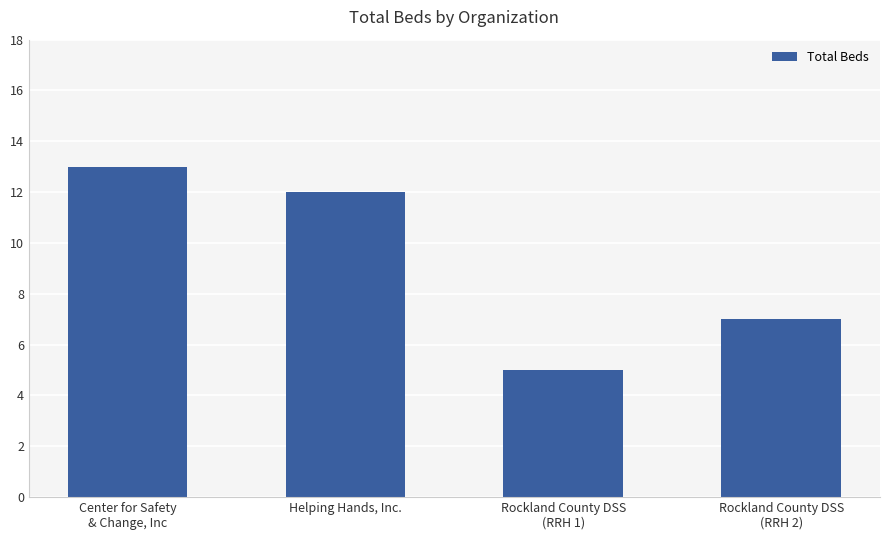

True or false: the data shows 21 at Center for Safety
& Change, Inc.

False